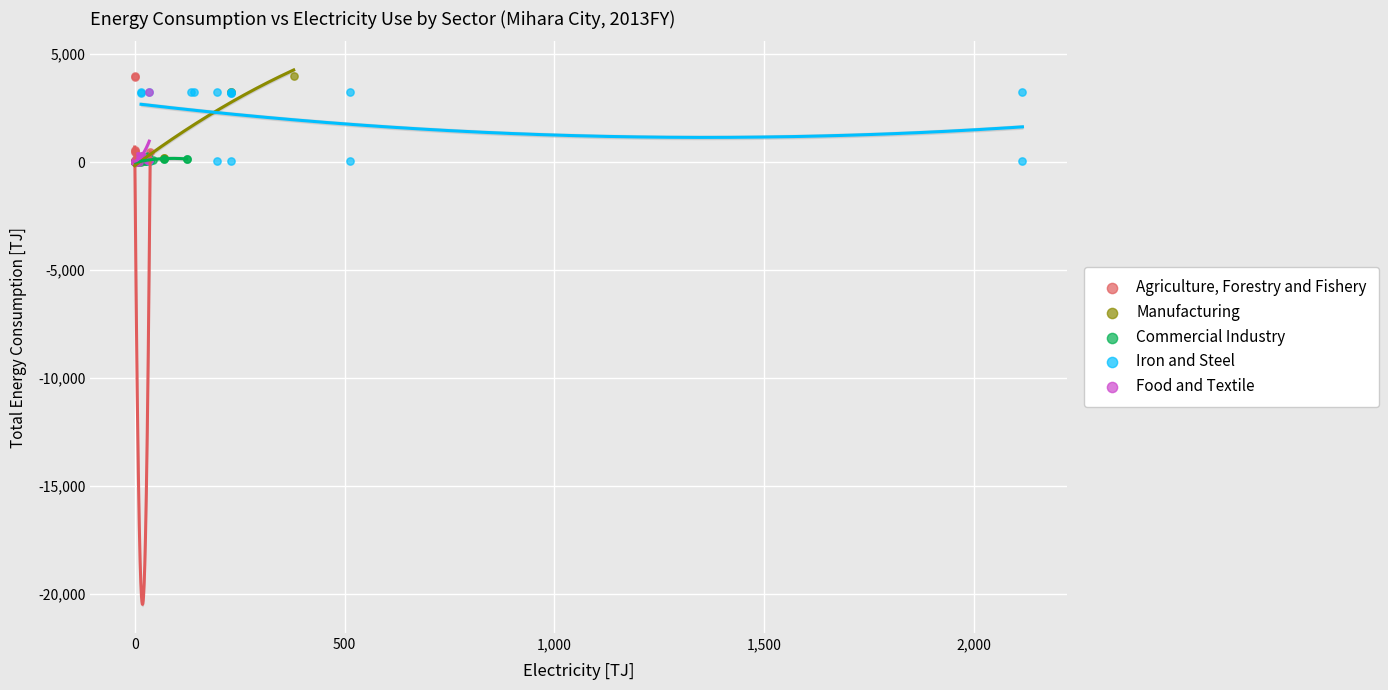

What are all the series names shown in the legend?

Agriculture, Forestry and Fishery, Manufacturing, Commercial Industry, Iron and Steel, Food and Textile